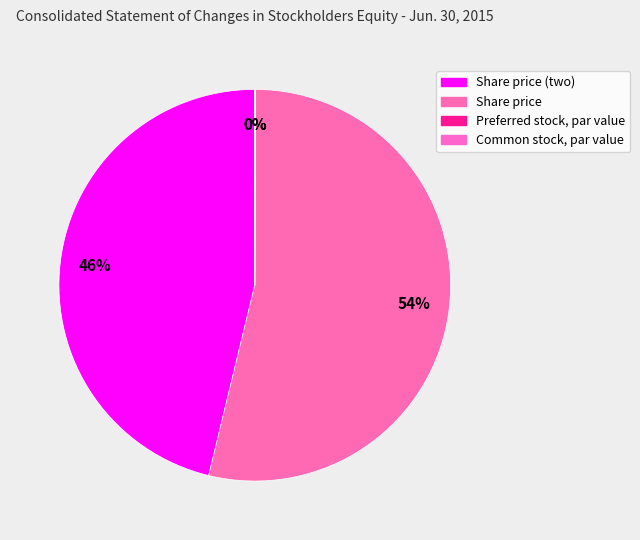

To the nearest percent, what is the difference between the Preferred stock, par value and Share price (two) slice percentages?

46%